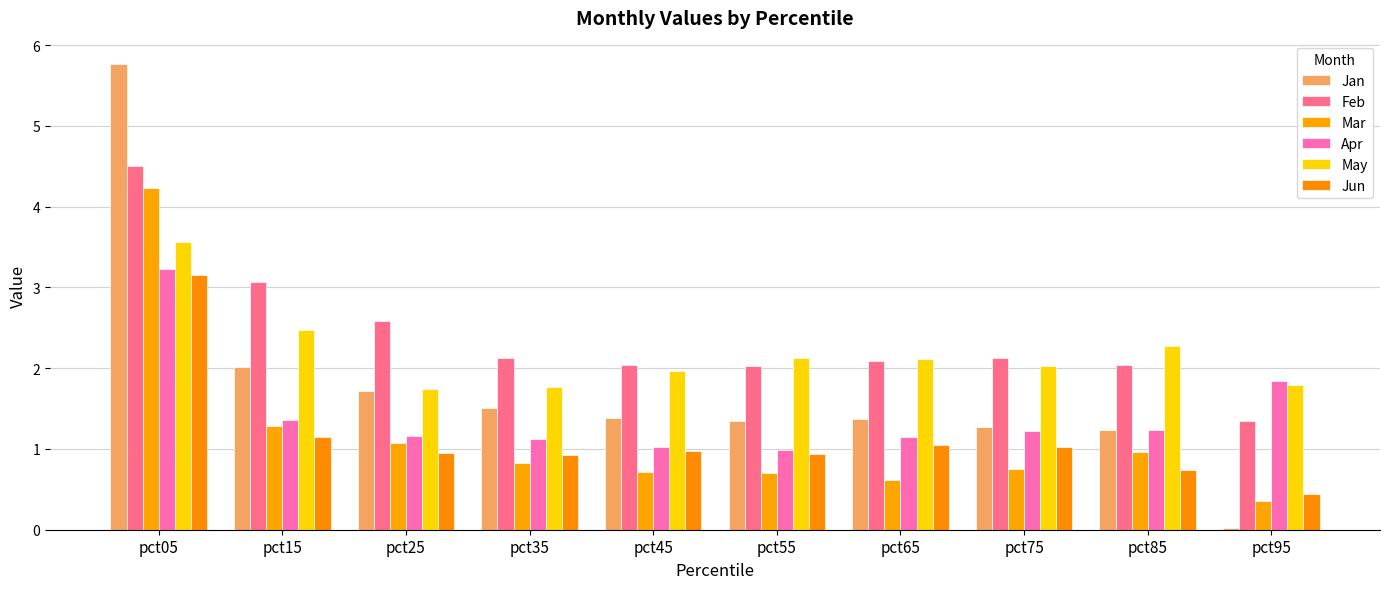

How many bars are there in total?

60